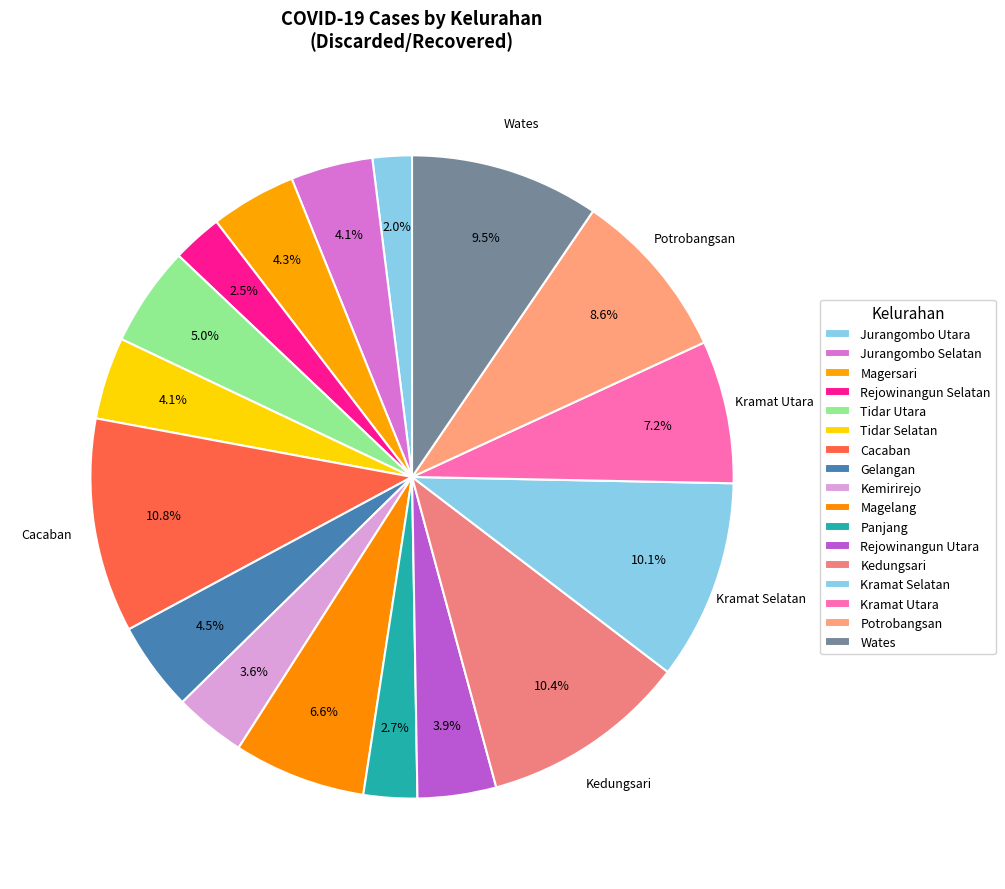

Between Rejowinangun Selatan and Kemirirejo, which is larger?

Kemirirejo